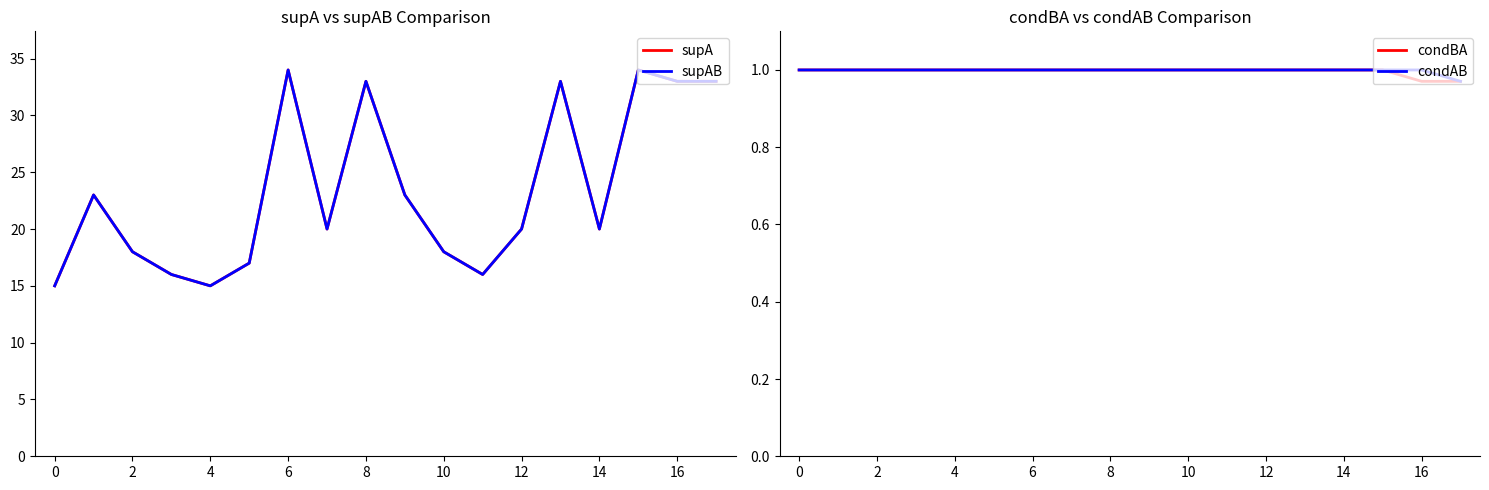

The value of condAB at 14 is 1.0. True or false?

True